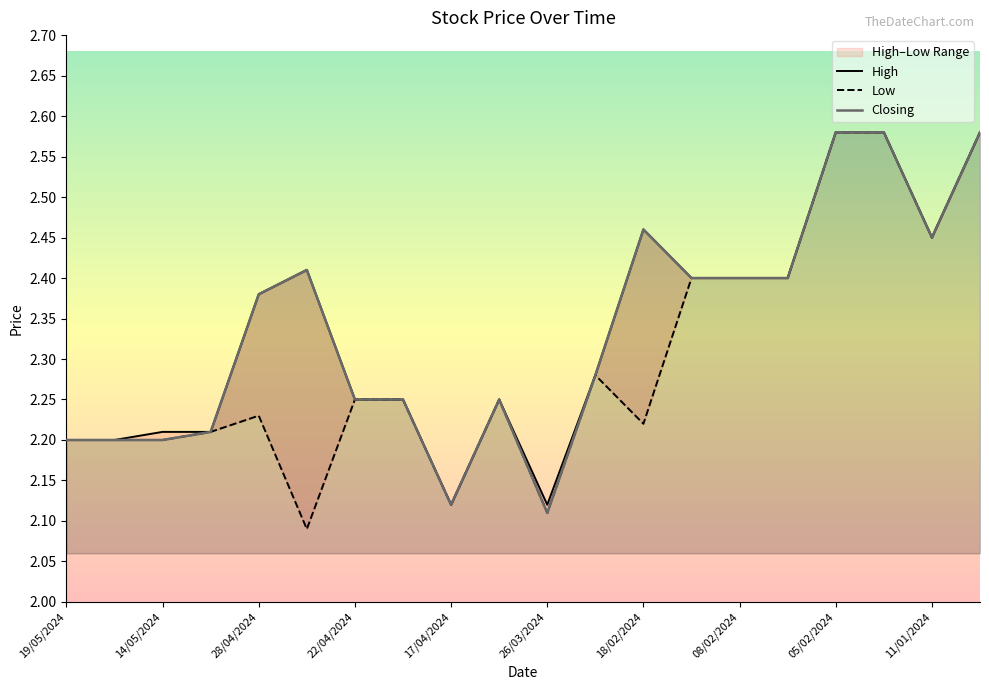

The High series shows 3.8 at 13/05/2024. True or false?

False